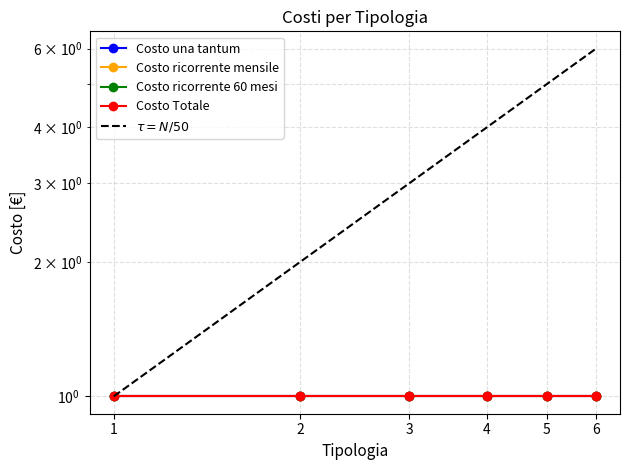

Which label corresponds to the smallest value in the chart?

1